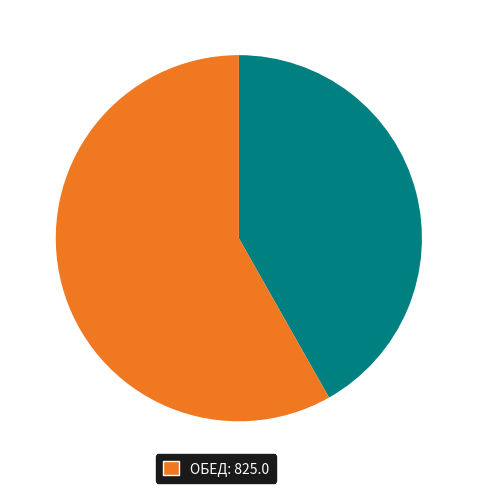

Does any single category account for the majority?

Yes